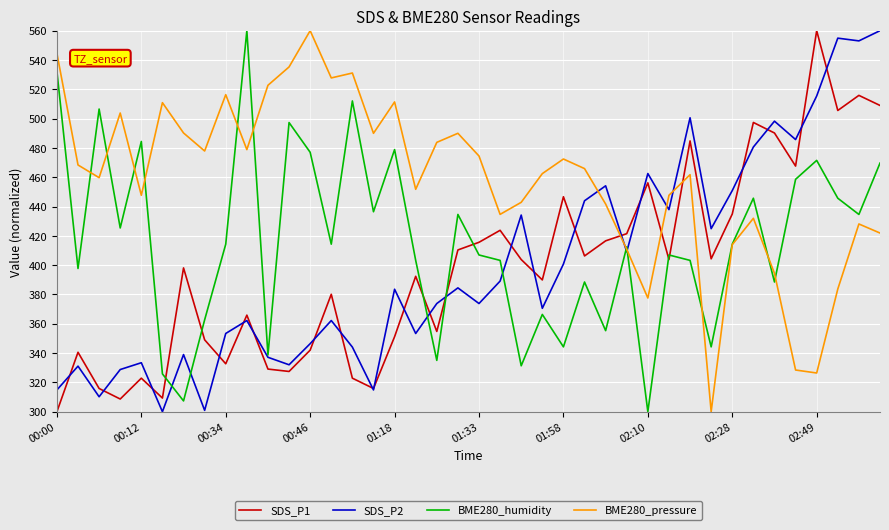

Which series has the largest total across all categories?

BME280_pressure